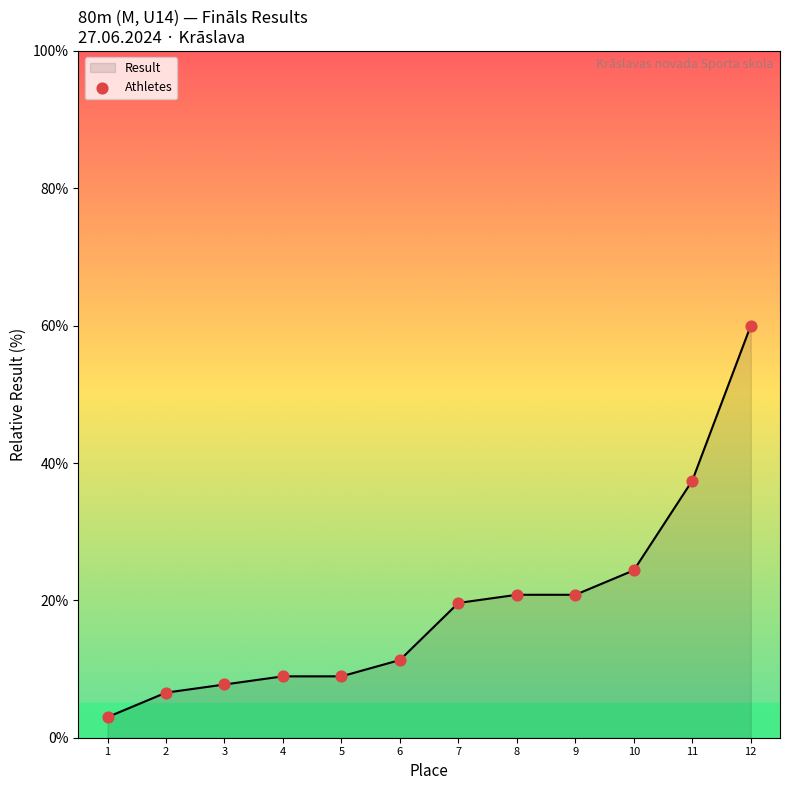

Which has a higher value, 9 or 11?

11